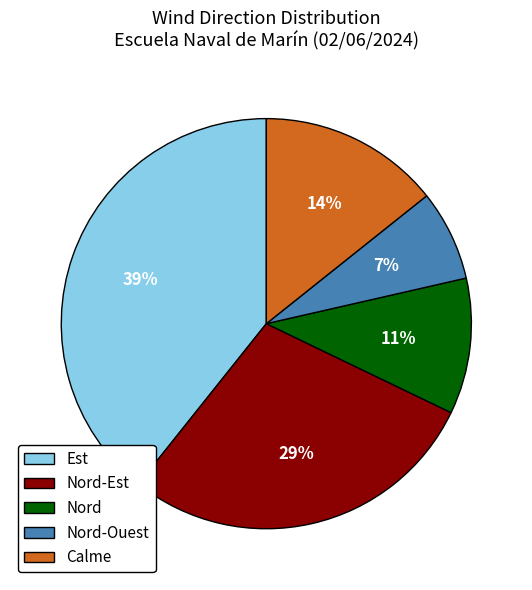

Is there a majority slice in this chart?

No